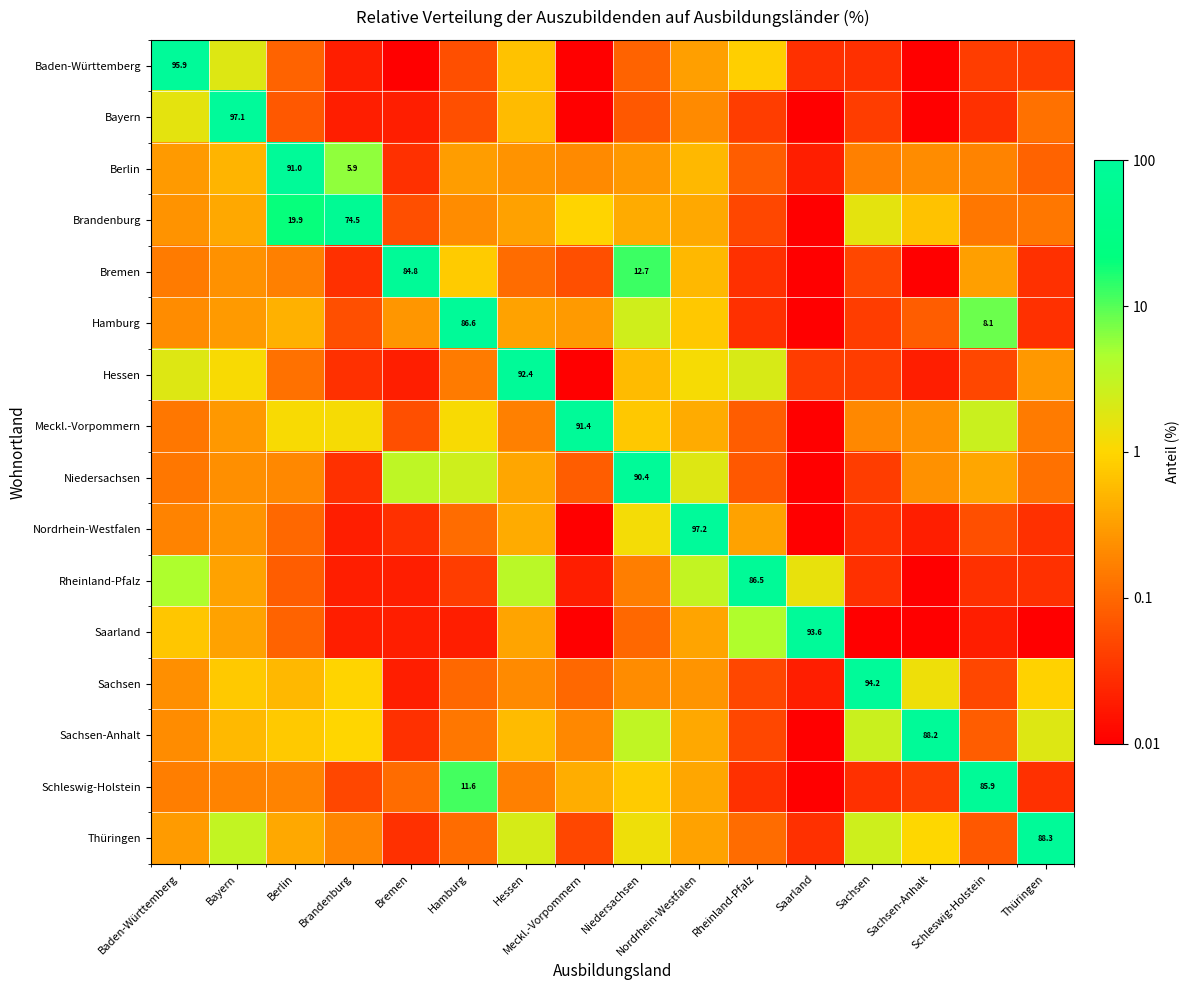

The Hamburg series shows -2.1 at Brandenburg. True or false?

False